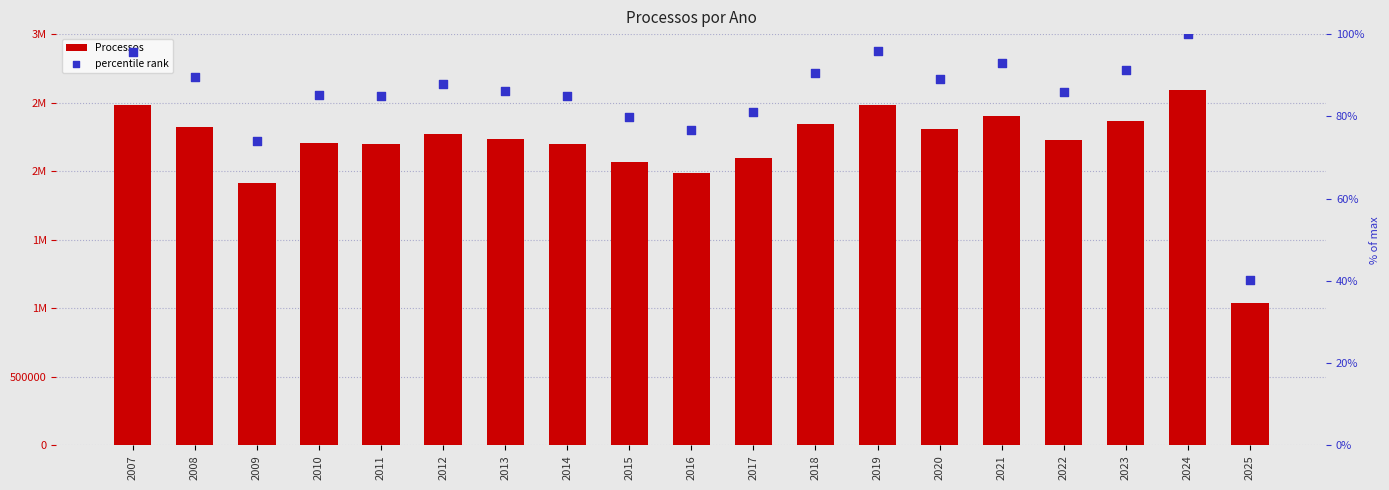

Which series contains the highest Y value?

Processos